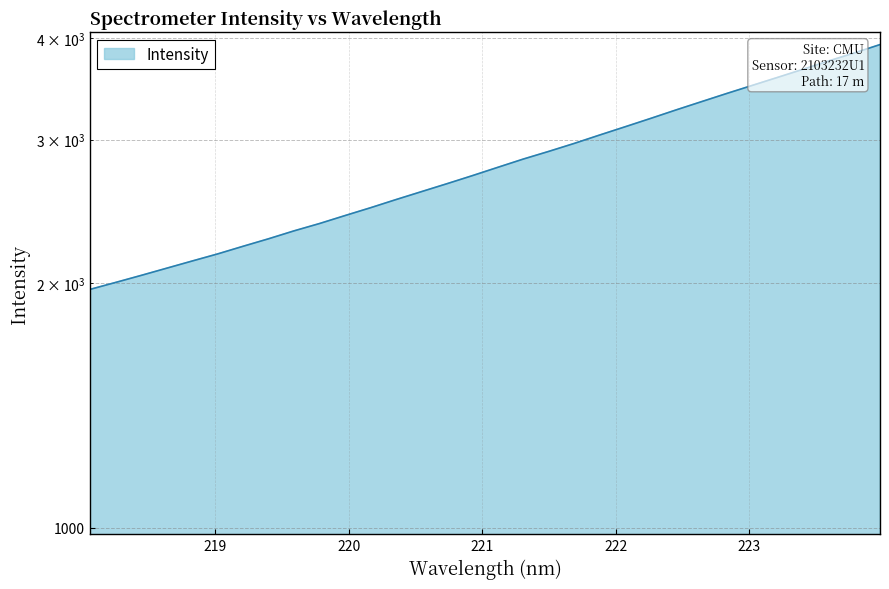

Approximately how many times larger is the value at 223.7895 compared to 219.0156?

1.8